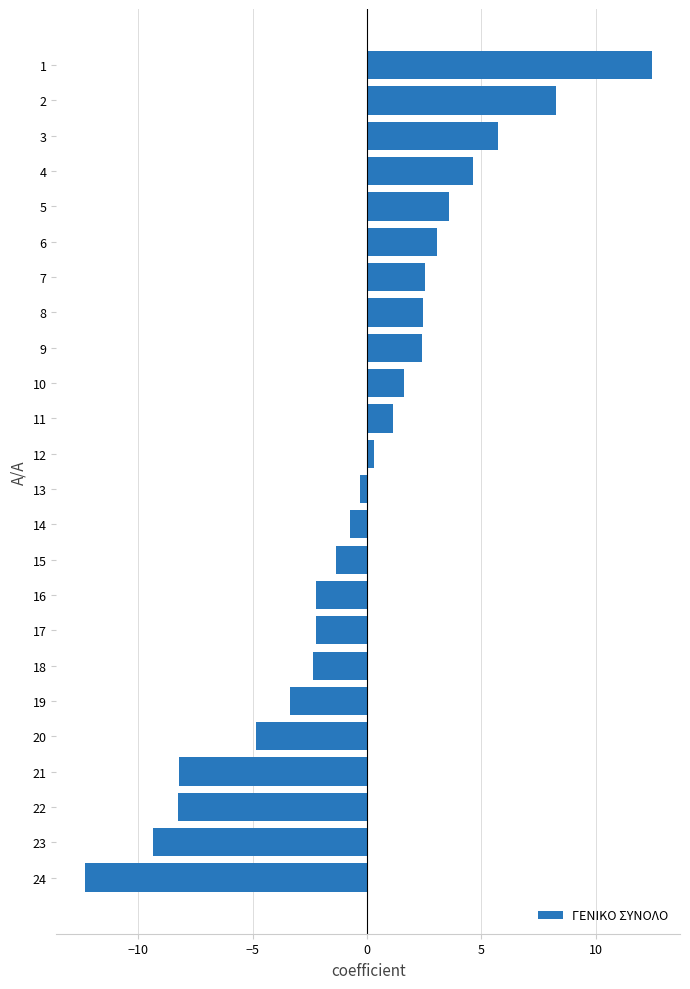

Approximately how many times larger is the value at 5 compared to 10?

2.2